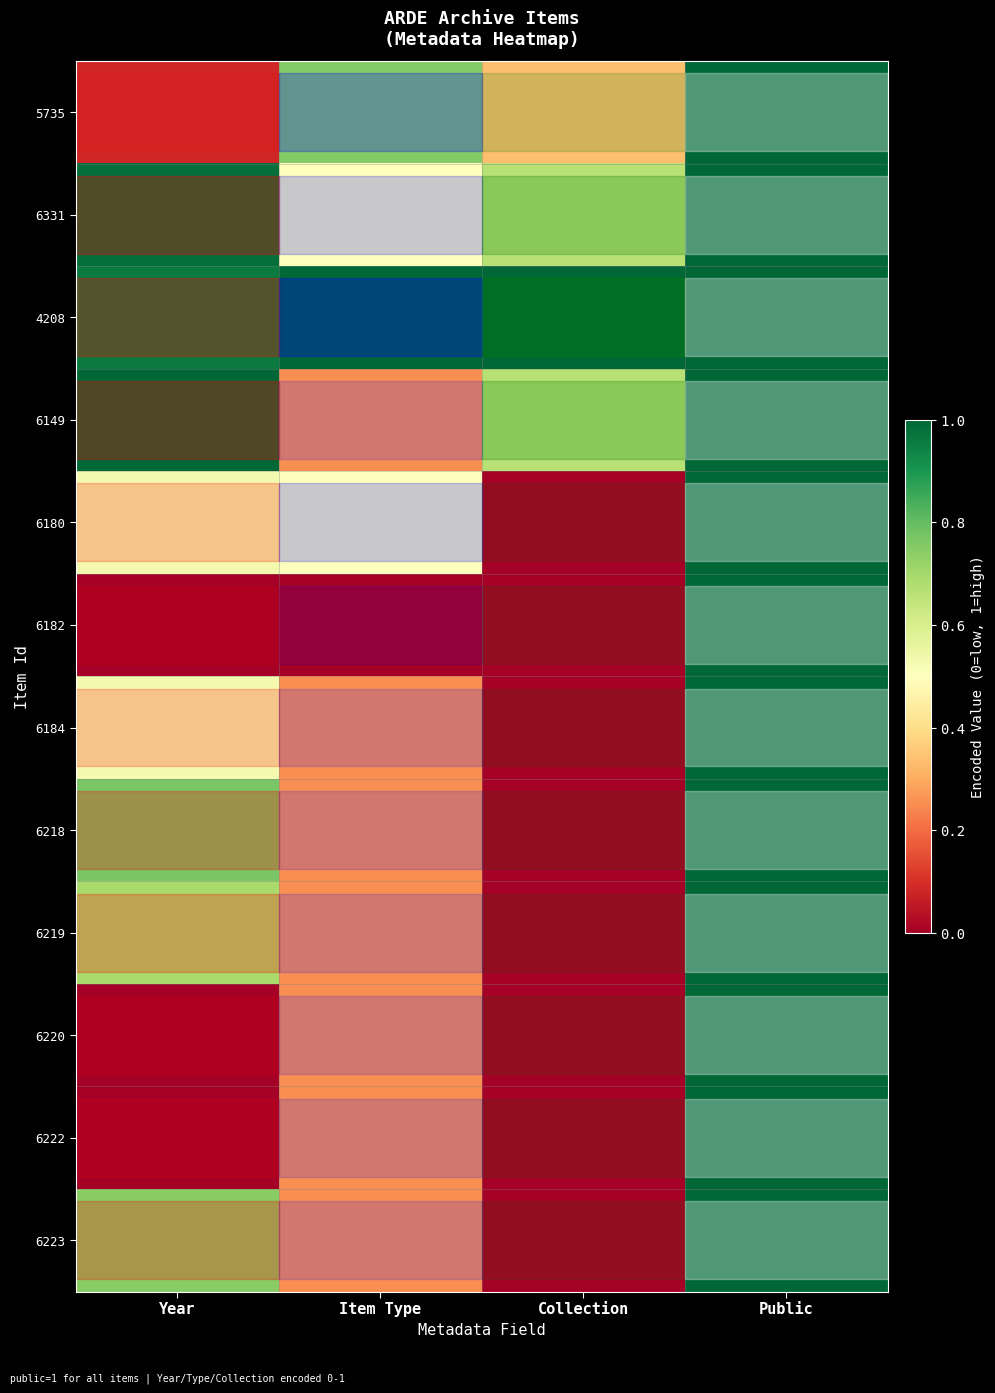

The value of row_6 at Year is 0.3. True or false?

False